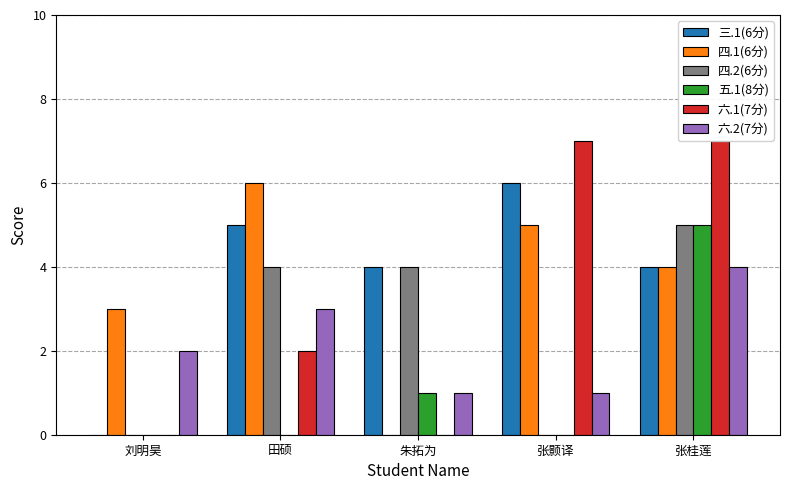

True or false: 四.2(6分) has a value of 2 at 刘明昊.

False